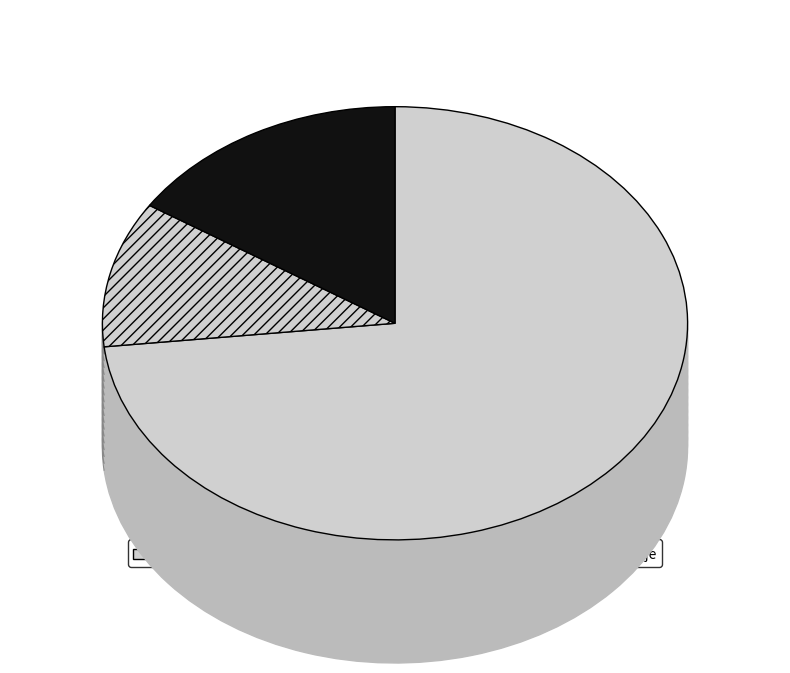

What is the smallest slice in the pie chart?

Osobní náklady